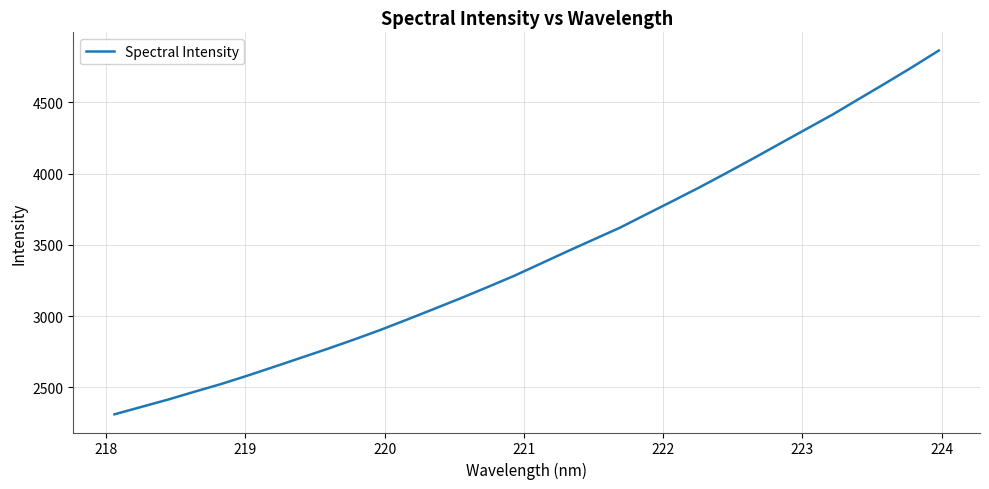

What is the difference between the second highest and minimum values?

2438.0